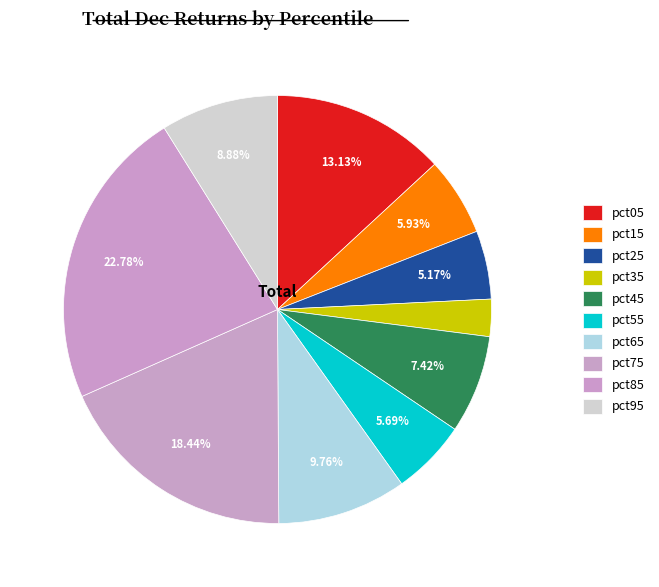

What percentage is the pct15 slice, to the nearest percent?

6%